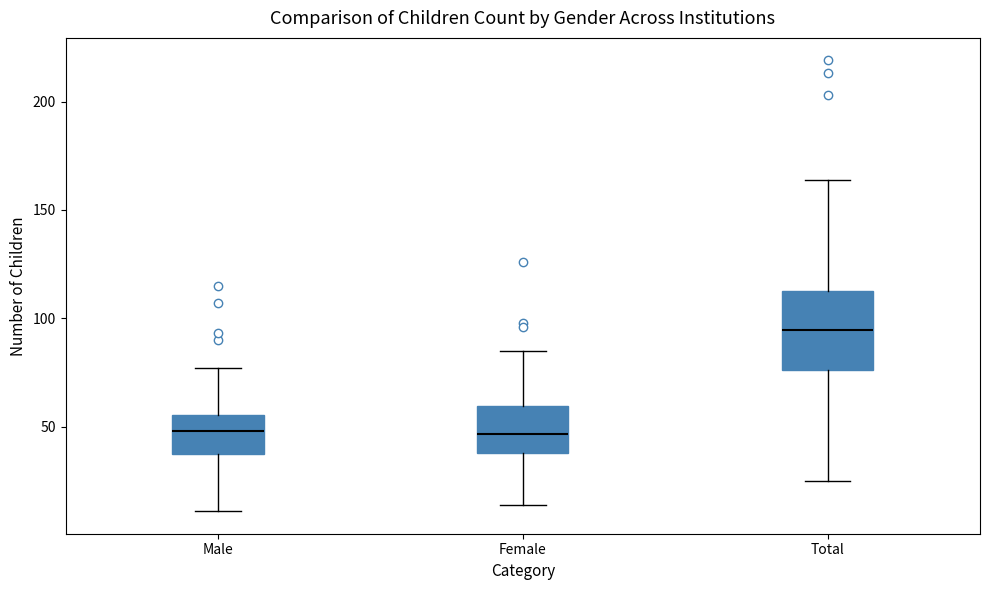

Reading left to right, read every box against the y-axis: the position of its median line, the range the box covers, and the ends of its whiskers. The values are not printed on the chart, so give them approximately, as read against the axis.

Male: median 50, box 35 to 55, whiskers 10 to 75
Female: median 45, box 40 to 60, whiskers 15 to 85
Total: median 95, box 75 to 115, whiskers 25 to 165